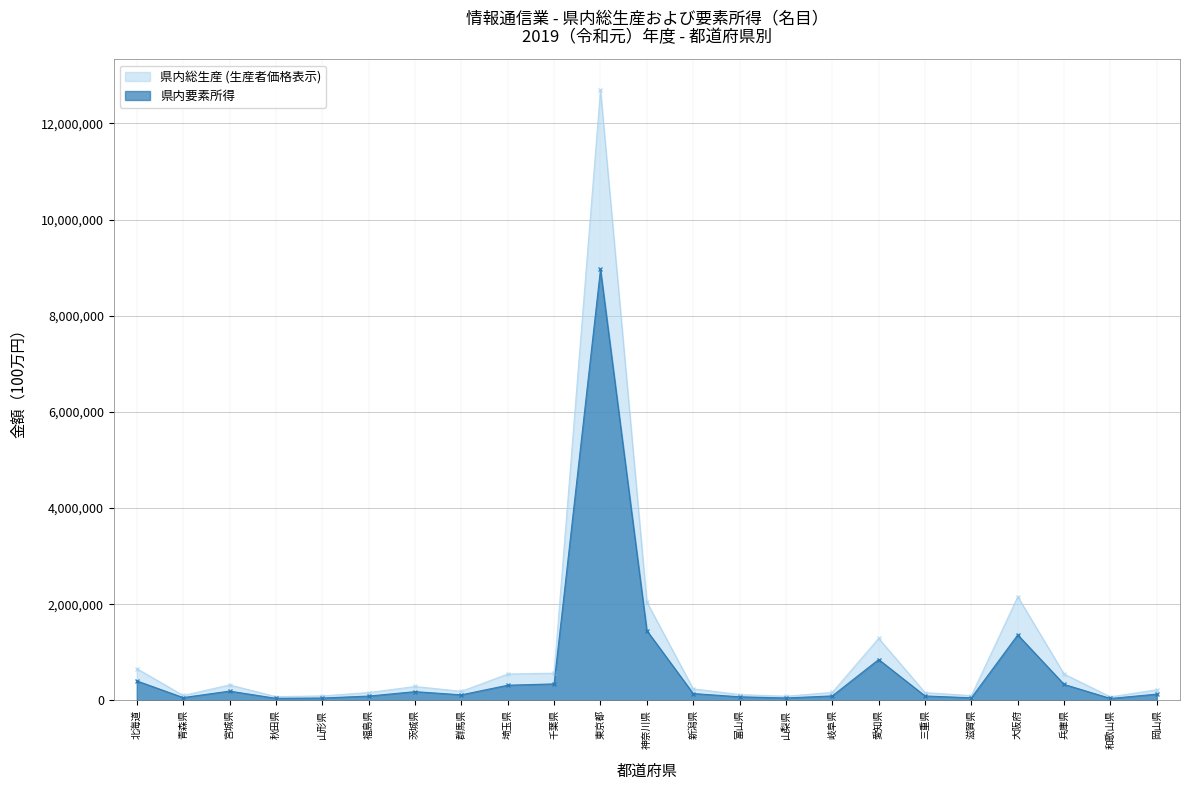

What are all the series names shown in the legend?

県内総生産 (生産者価格表示), 県内要素所得